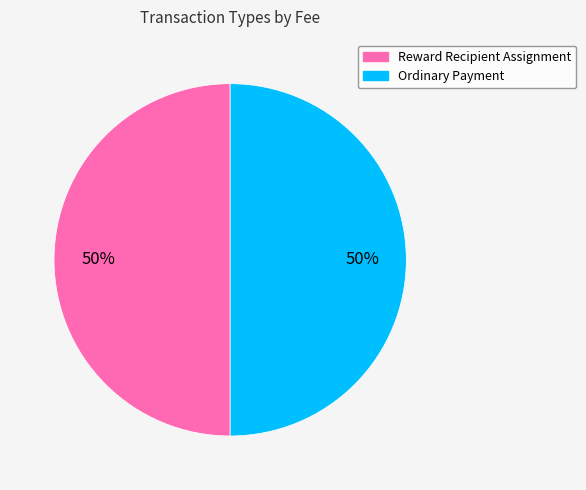

To the nearest percent, what is the difference between the Ordinary Payment and Reward Recipient Assignment slice percentages?

0%